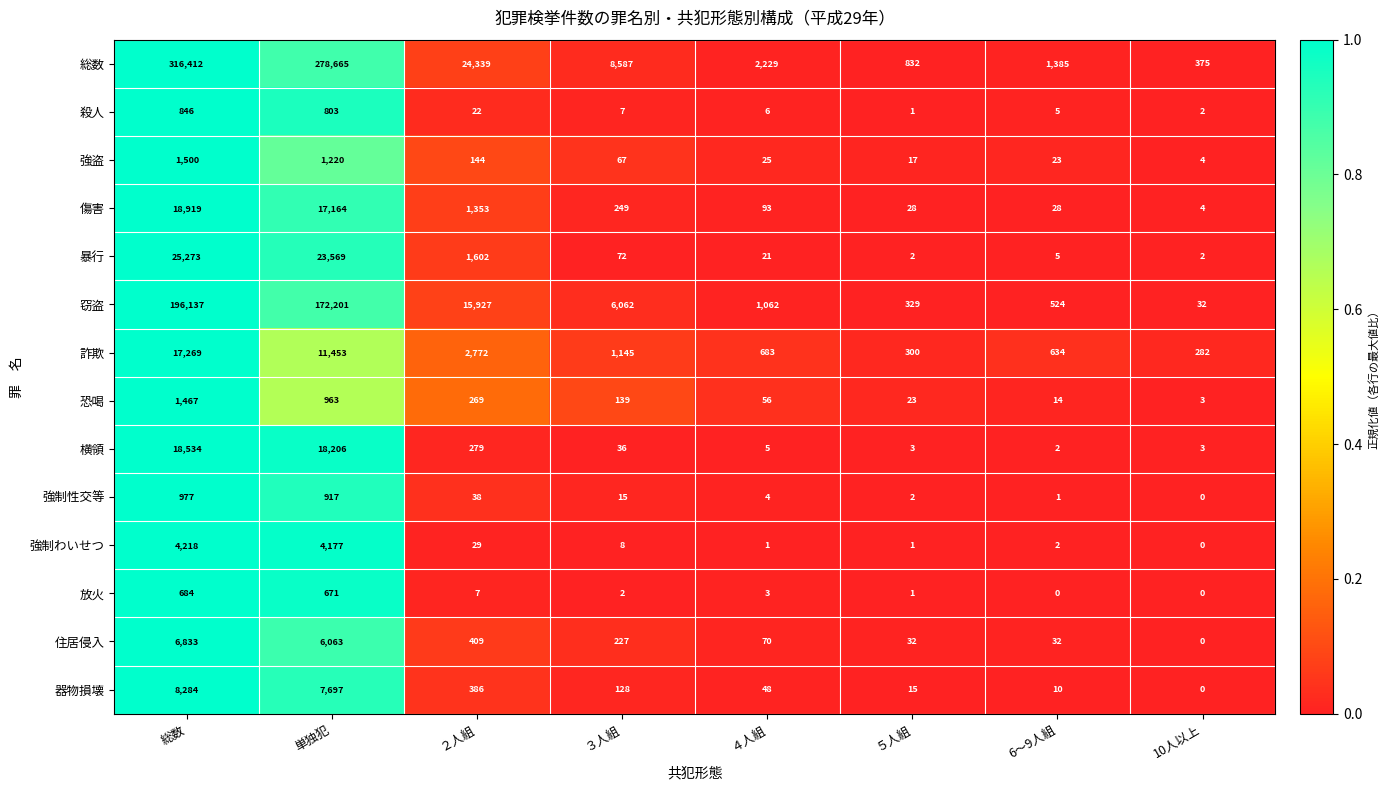

True or false: 住居侵入 has a value of 6063 at 単独犯.

True